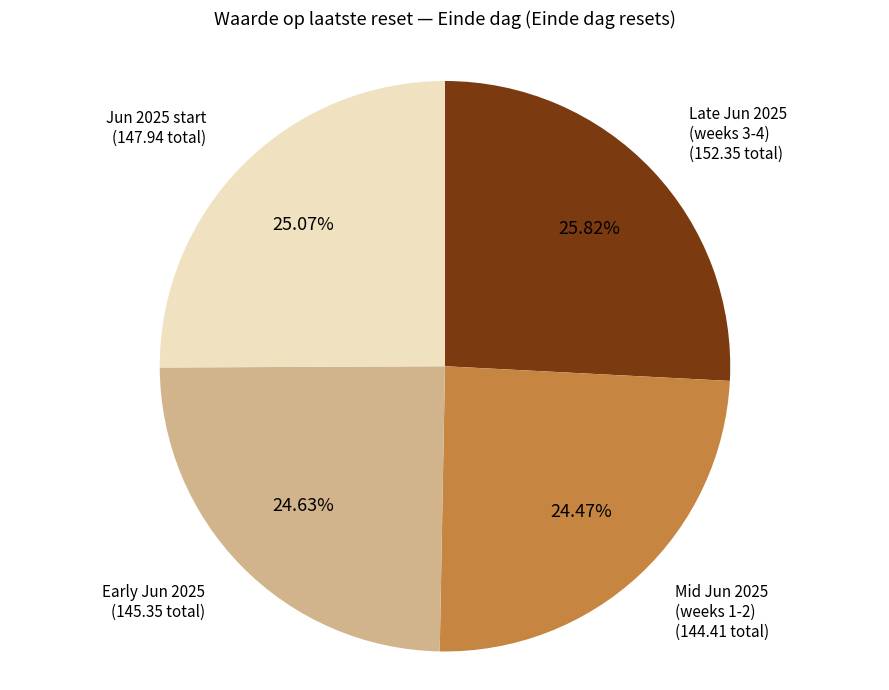

Approximately how many times larger is the value at Early Jun 2025 compared to Mid Jun 2025 (weeks 1-2)?

1.0